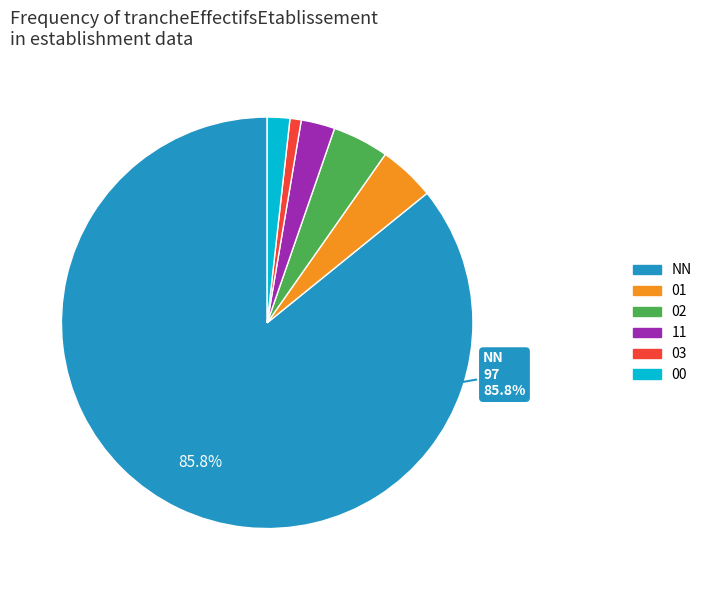

What is the ratio of the value at NN to the value at 03?

97.0